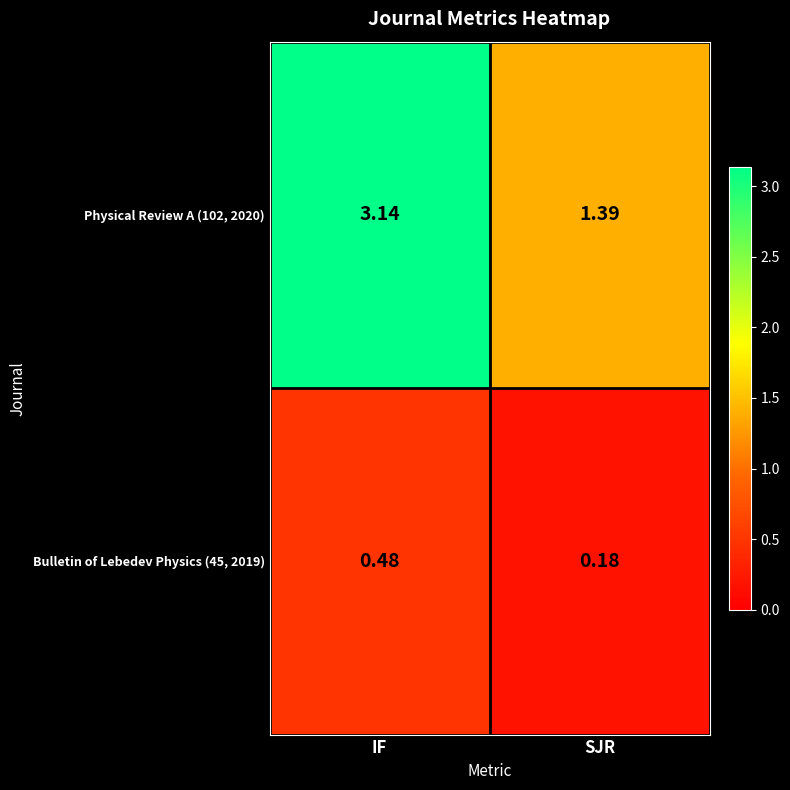

At which category is the sum across all series the highest?

IF